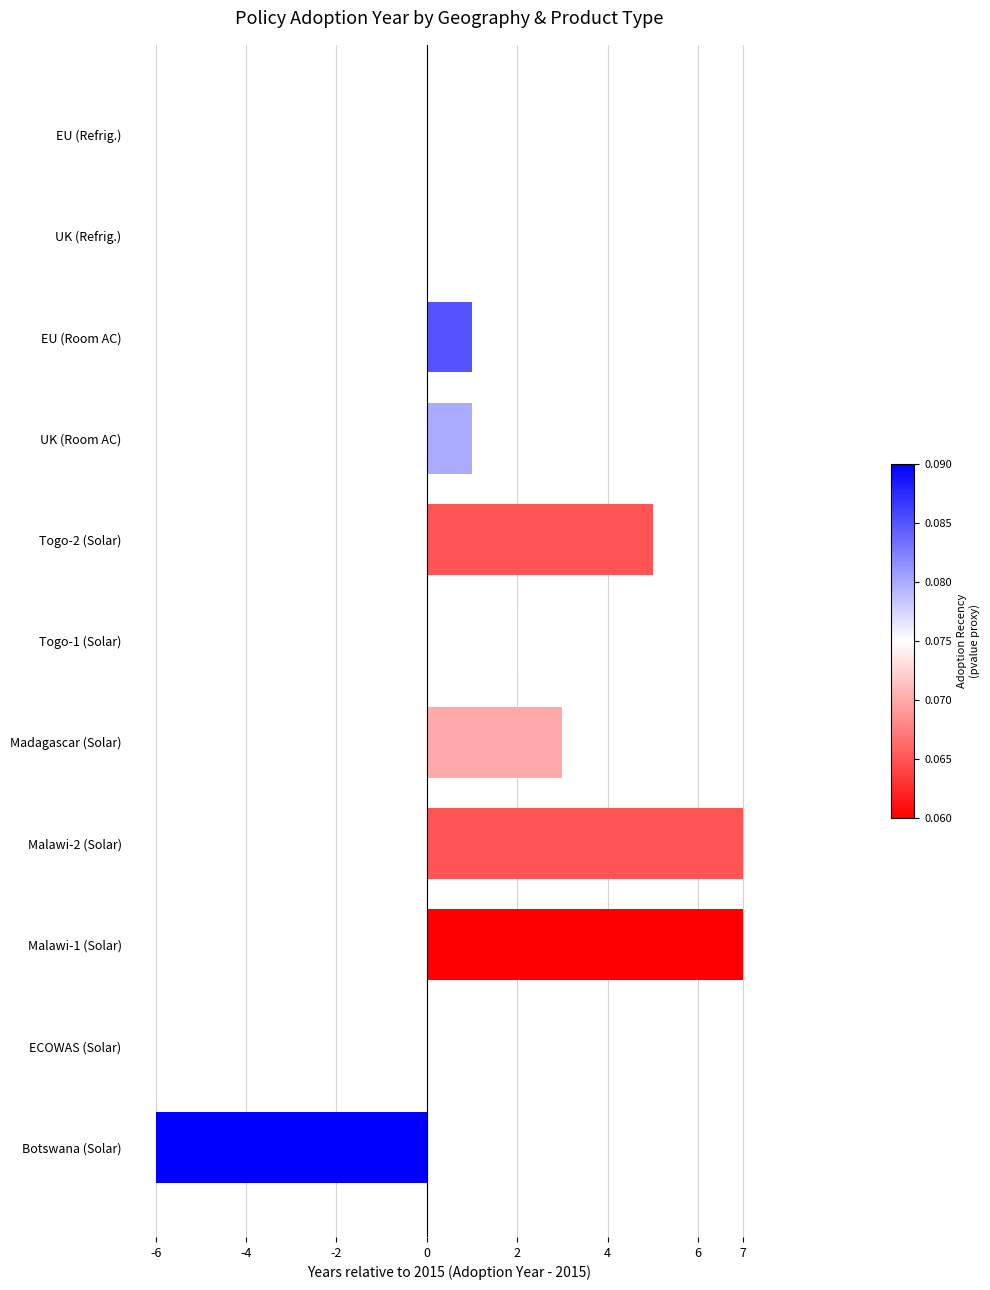

Is it true that the value at Togo-2 (Solar) is 5?

True